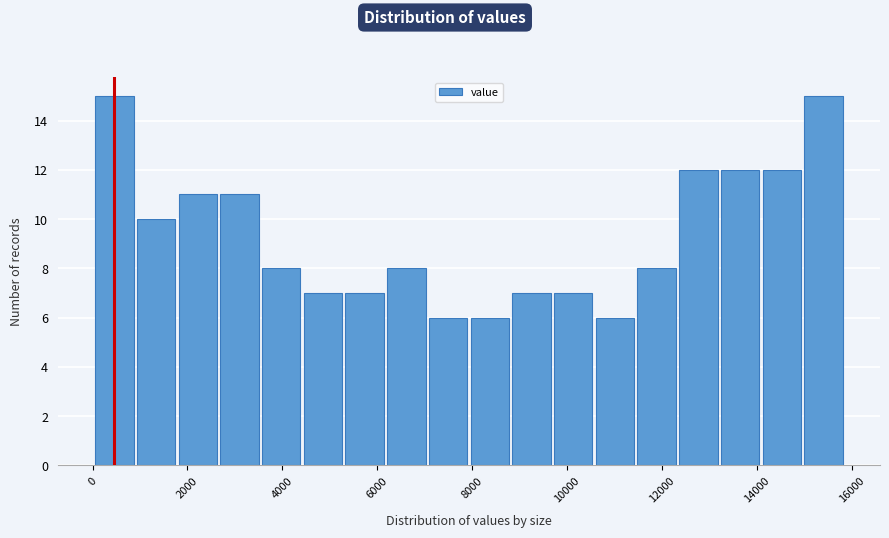

Reading left to right, transcribe this chart: for each bar, give the range it covers on the x-axis and its height. Neither the bar edges nor the heights are printed on the chart, so give them approximately, as read against the axes.

0 to 800: 15
800 to 1800: 10
1800 to 2600: 11
2600 to 3600: 11
3600 to 4400: 8
4400 to 5200: 7
5200 to 6200: 7
6200 to 7000: 8
7000 to 8000: 6
8000 to 8800: 6
8800 to 9600: 7
9600 to 10600: 7
10600 to 11400: 6
11400 to 12400: 8
12400 to 13200: 12
13200 to 14000: 12
14000 to 15000: 12
15000 to 15800: 15